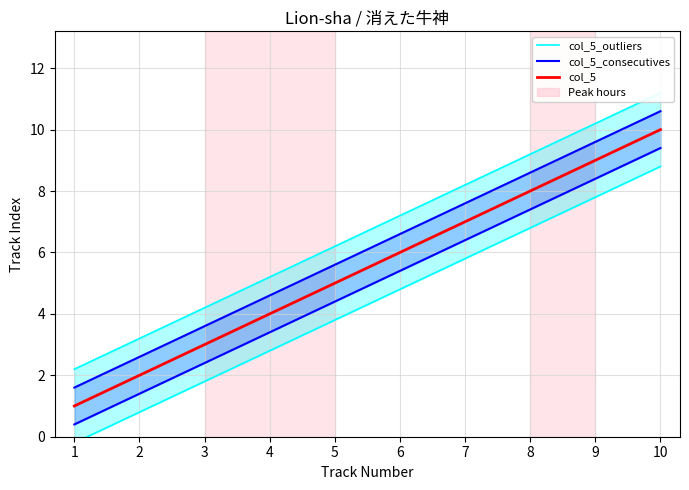

Reading left to right, transcribe all the data shown in this chart.

col_5_outliers: 2.2	3.2	4.2	5.2	6.2	7.2	8.2	9.2	10.2	11.2
col_5_consecutives: 1.6	2.6	3.6	4.6	5.6	6.6	7.6	8.6	9.6	10.6
col_5: 1.0	2.0	3.0	4.0	5.0	6.0	7.0	8.0	9.0	10.0